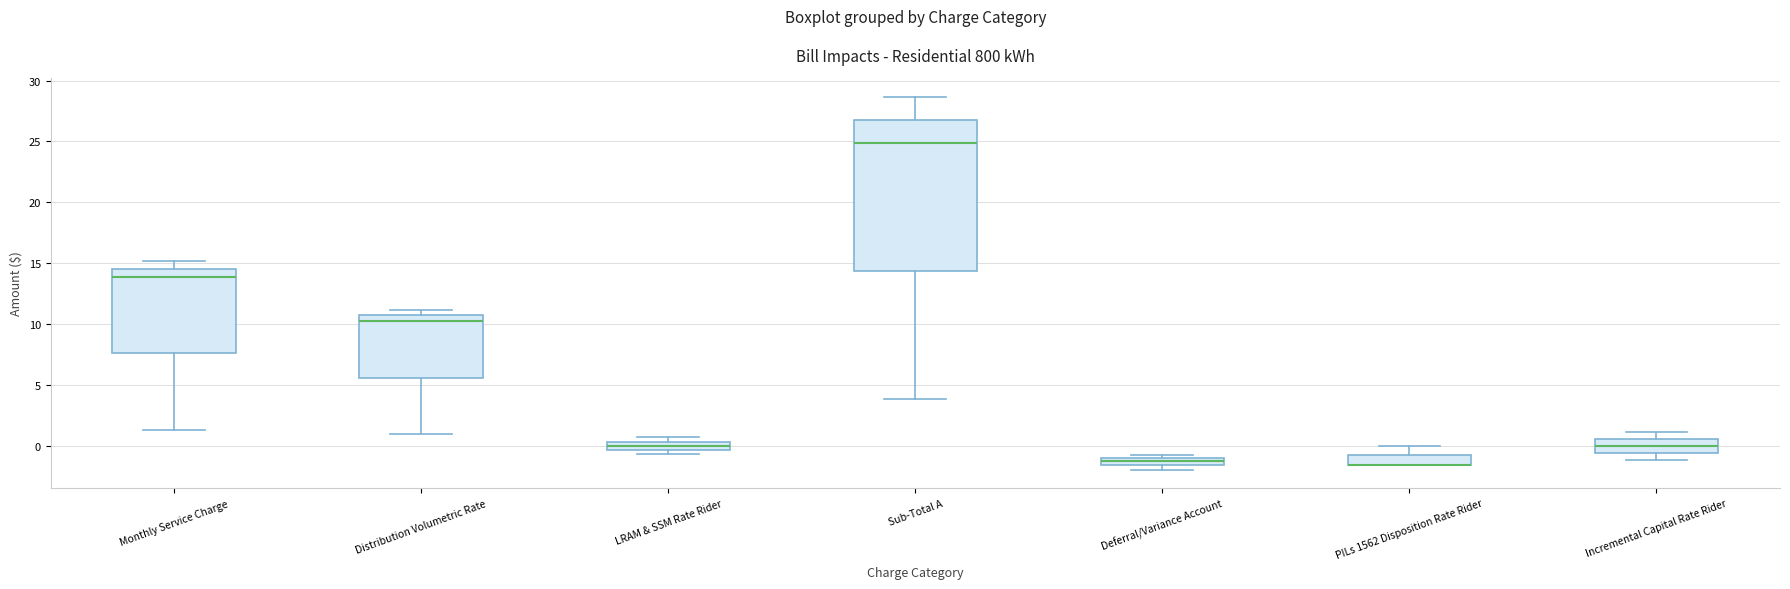

Comparing the boxes themselves (not the whiskers), which one is the tallest?

Sub-Total A